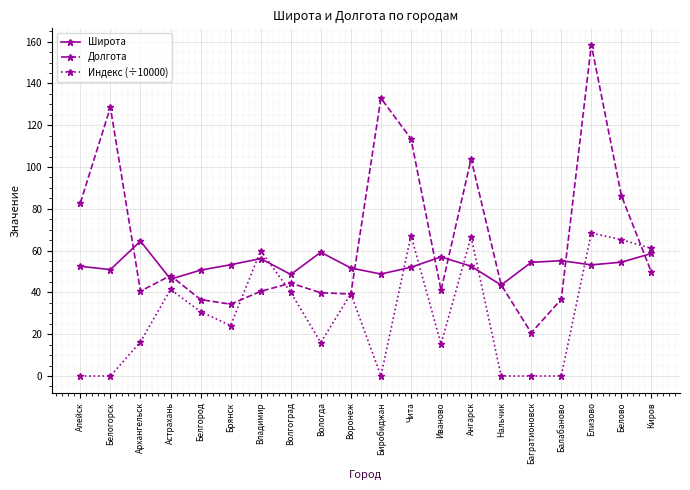

What is the approximate value of Индекс (÷10000) at Иваново?

15.3